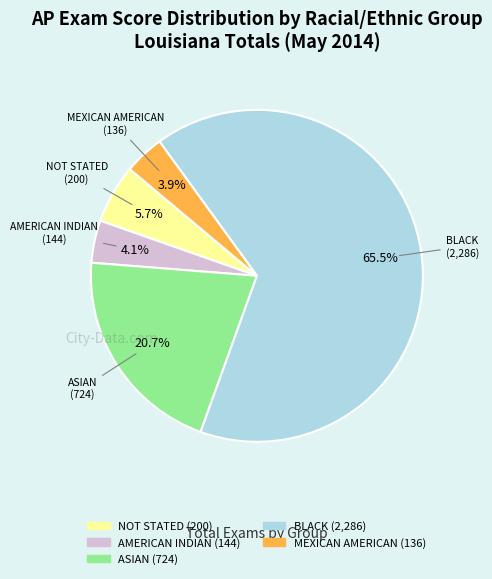

Which slice is the largest?

BLACK